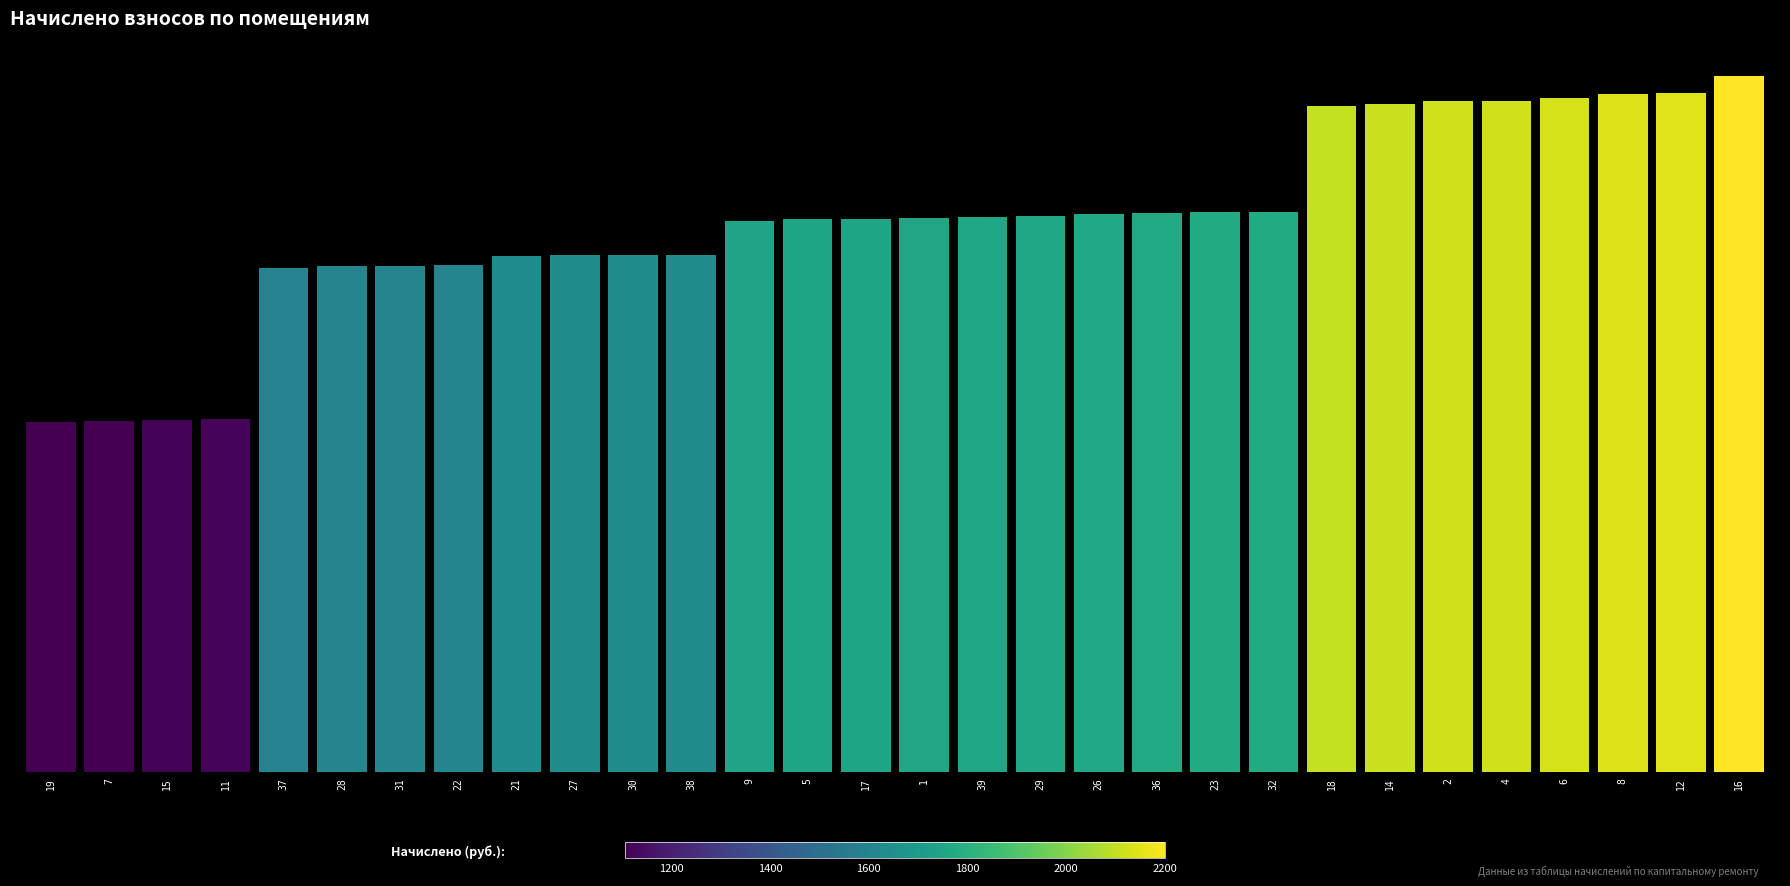

What is the change in value from 22 to 17?

+143.8